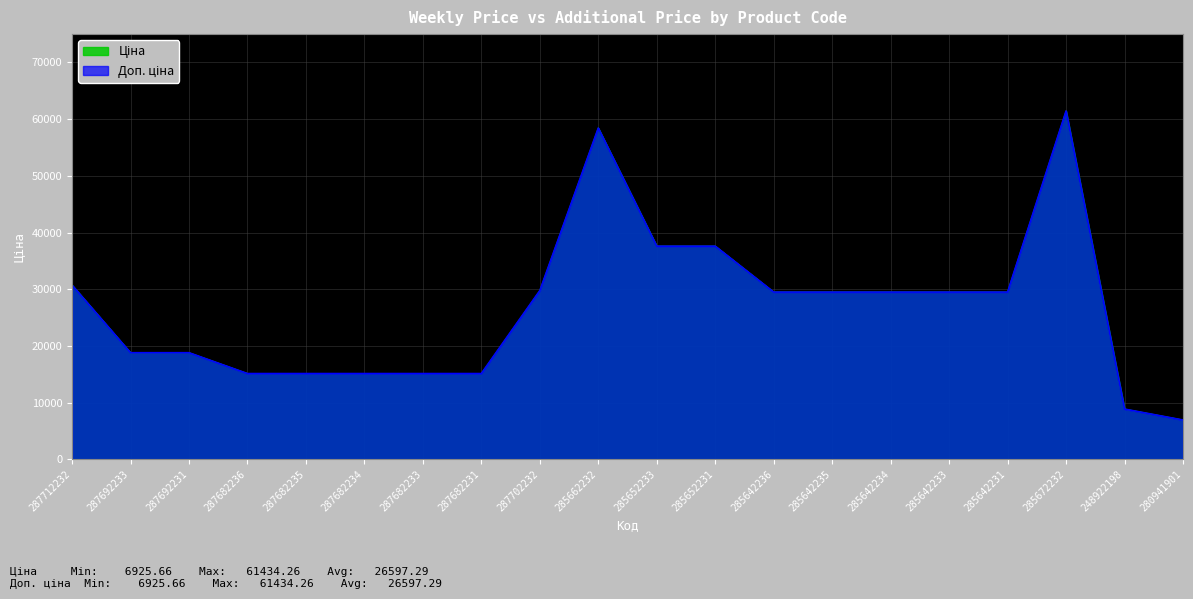

In Ціна, how many points are higher than both neighbors (excluding endpoints)?

2